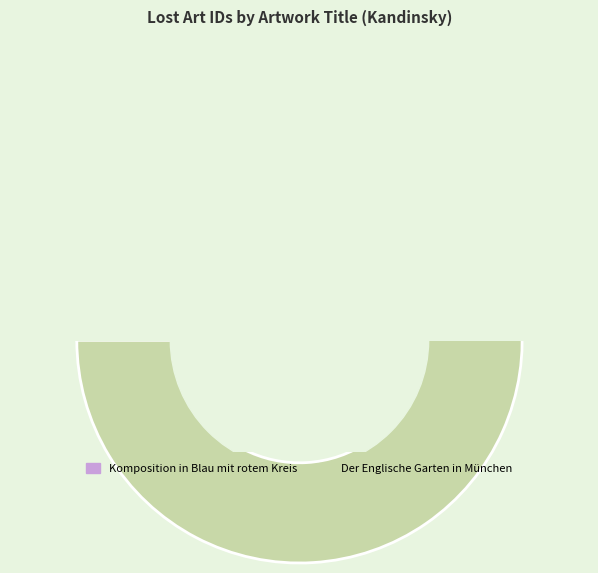

Is it true that Der Englische Garten in München is 76% of the pie?

False